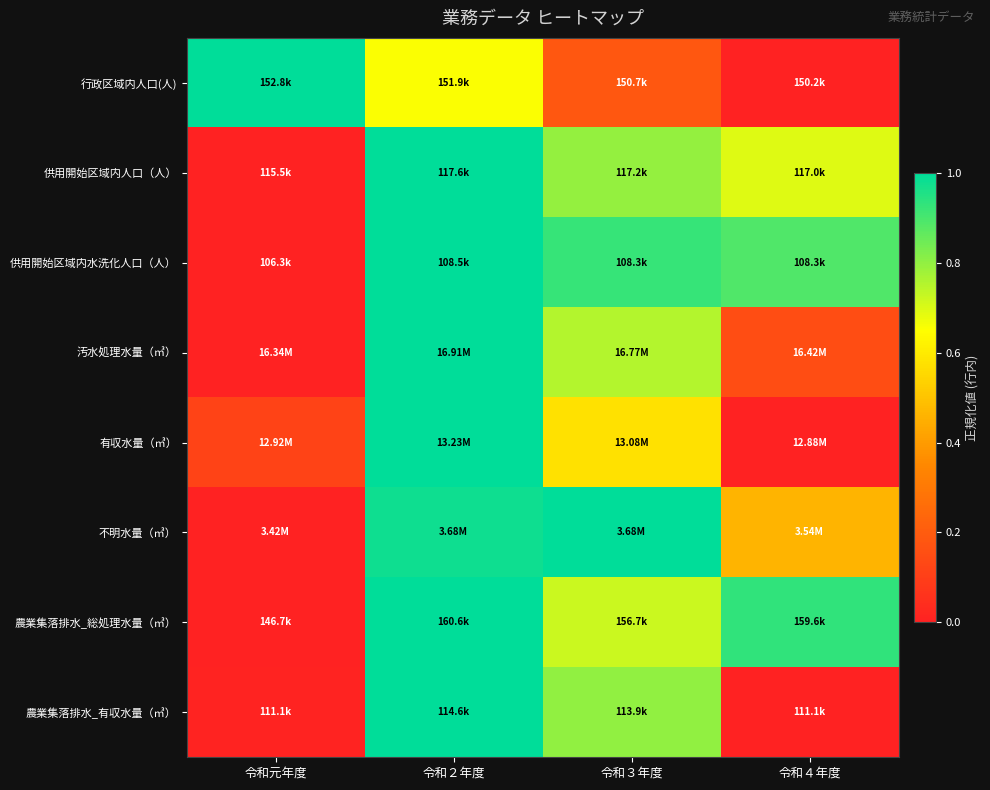

Reading left to right, what are all the values shown in this chart?

行政区域内人口(人): 令和元年度=1.0	令和２年度=0.7	令和３年度=0.2	令和４年度=0.0
供用開始区域内人口（人）: 令和元年度=0.0	令和２年度=1.0	令和３年度=0.8	令和４年度=0.7
供用開始区域内水洗化人口（人）: 令和元年度=0.0	令和２年度=1.0	令和３年度=0.9	令和４年度=0.9
汚水処理水量（㎥）: 令和元年度=0.0	令和２年度=1.0	令和３年度=0.8	令和４年度=0.1
有収水量（㎥）: 令和元年度=0.1	令和２年度=1.0	令和３年度=0.6	令和４年度=0.0
不明水量（㎥）: 令和元年度=0.0	令和２年度=1.0	令和３年度=1.0	令和４年度=0.5
農業集落排水_総処理水量（㎥）: 令和元年度=0.0	令和２年度=1.0	令和３年度=0.7	令和４年度=0.9
農業集落排水_有収水量（㎥）: 令和元年度=0.0	令和２年度=1.0	令和３年度=0.8	令和４年度=0.0